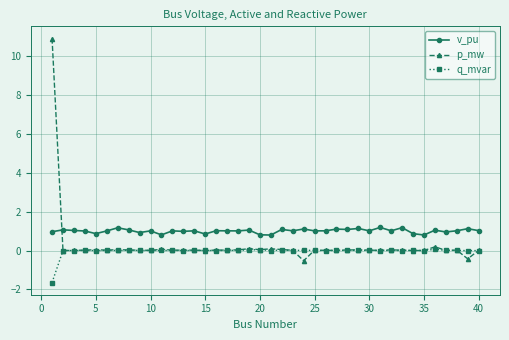

What is the maximum value for v_pu?

1.2